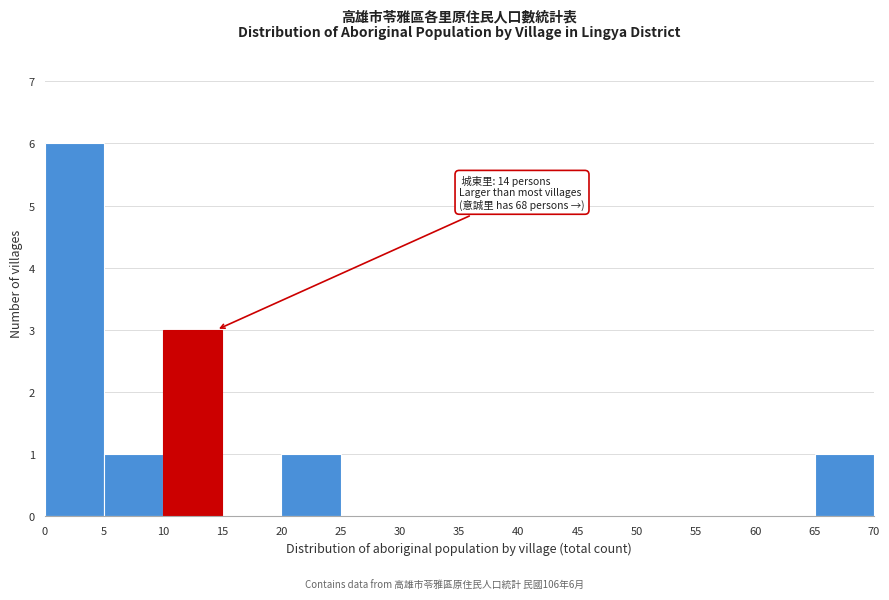

Over which range of the x-axis is the bar tallest?

0 to 5